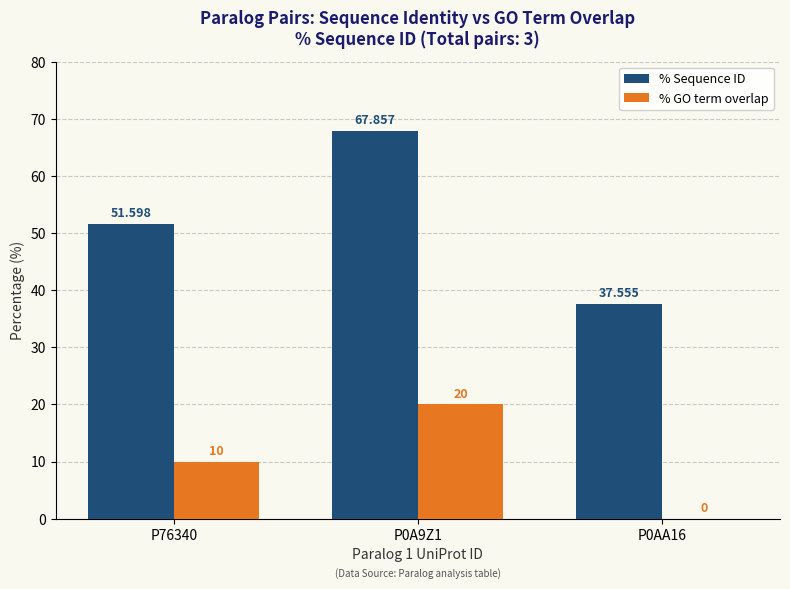

Is the value of % GO term overlap at P0A9Z1 greater than the value of % Sequence ID at P0AA16?

No